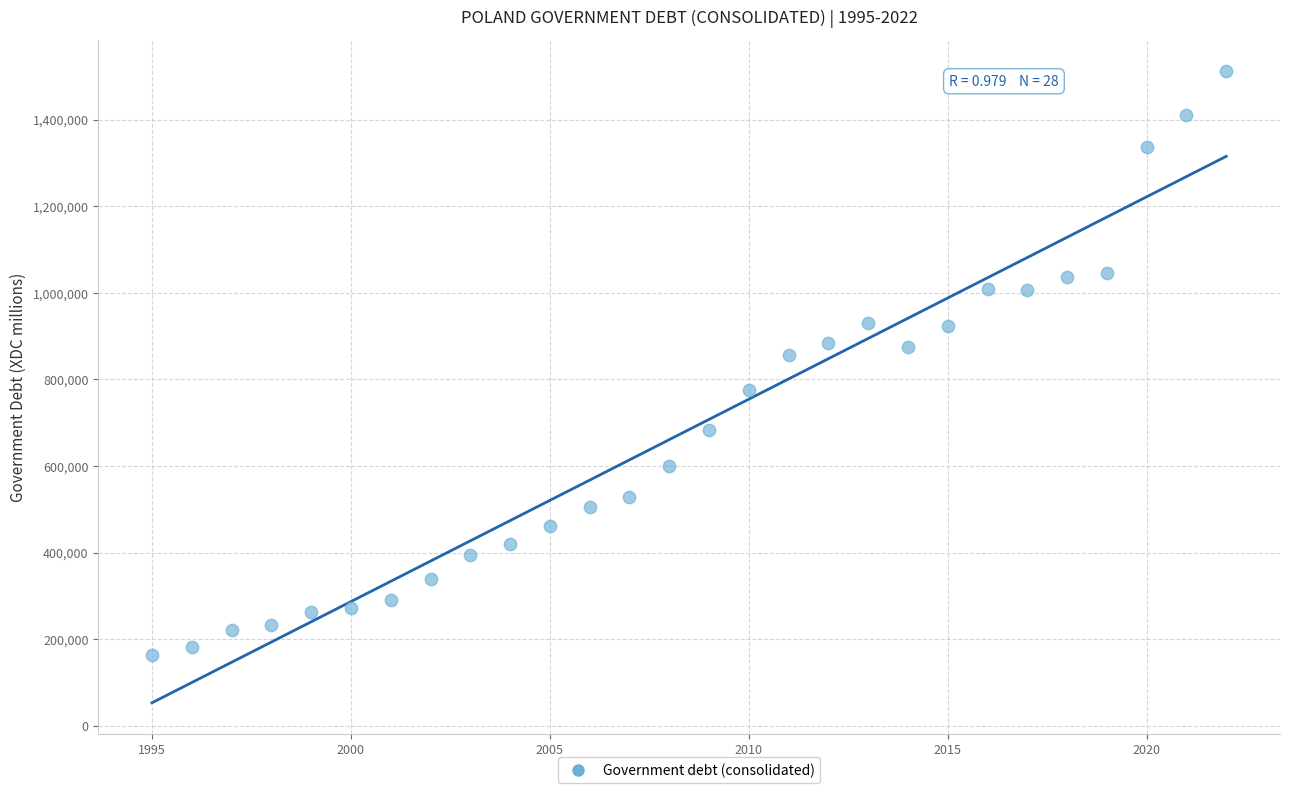

What Y value in the scatter plot is closest to 838062?

856580